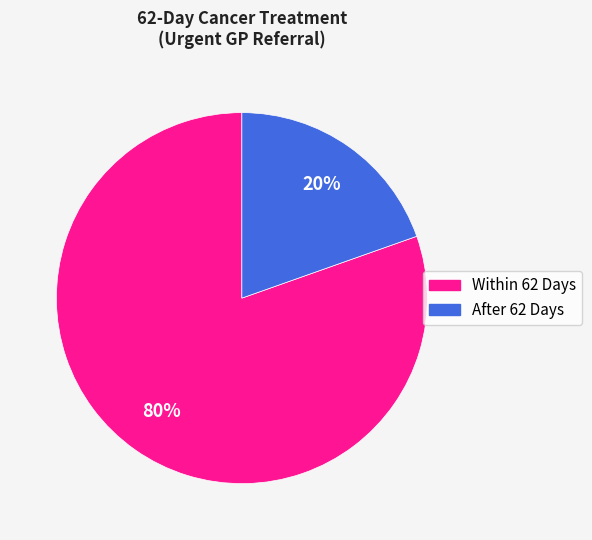

The Within 62 Days slice represents 80% of the pie. True or false?

True